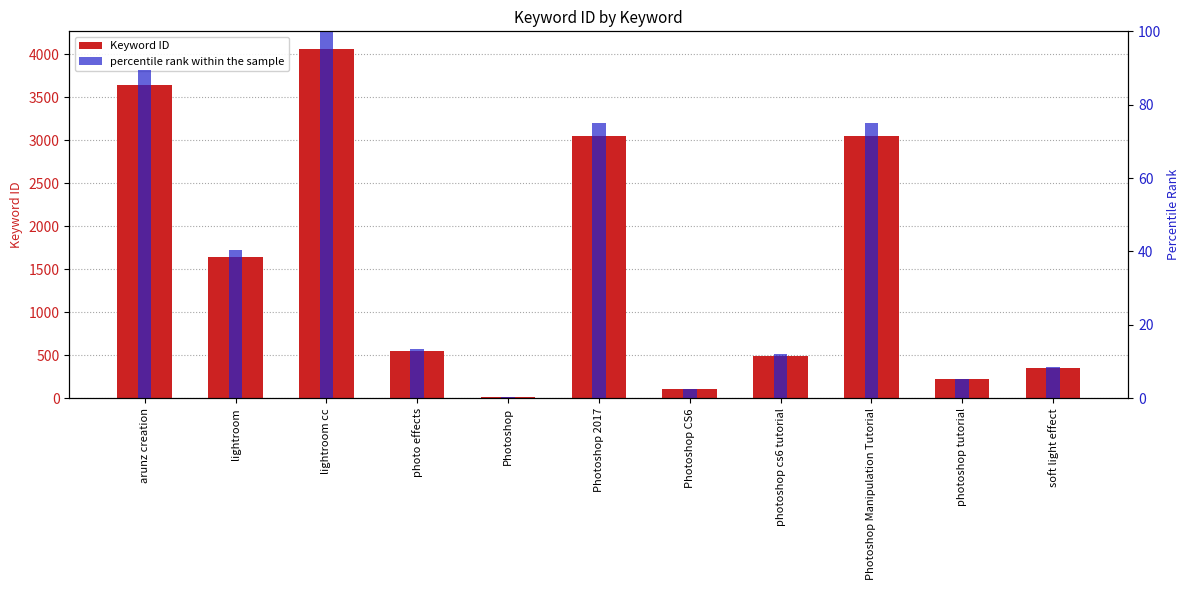

What is the smallest value displayed?

0.5